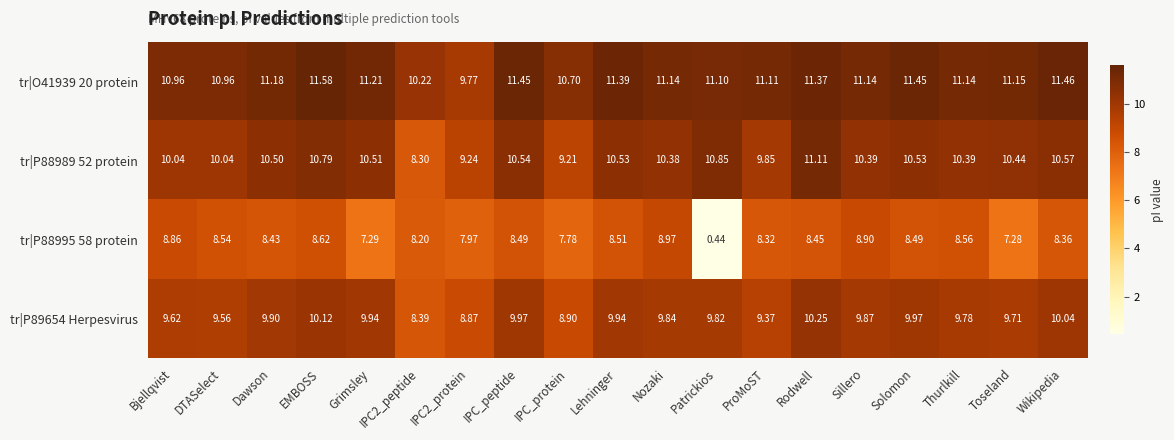

Is the value of tr|O41939 20 protein at Nozaki greater than the value of tr|P88995 58 protein at Patrickios?

Yes